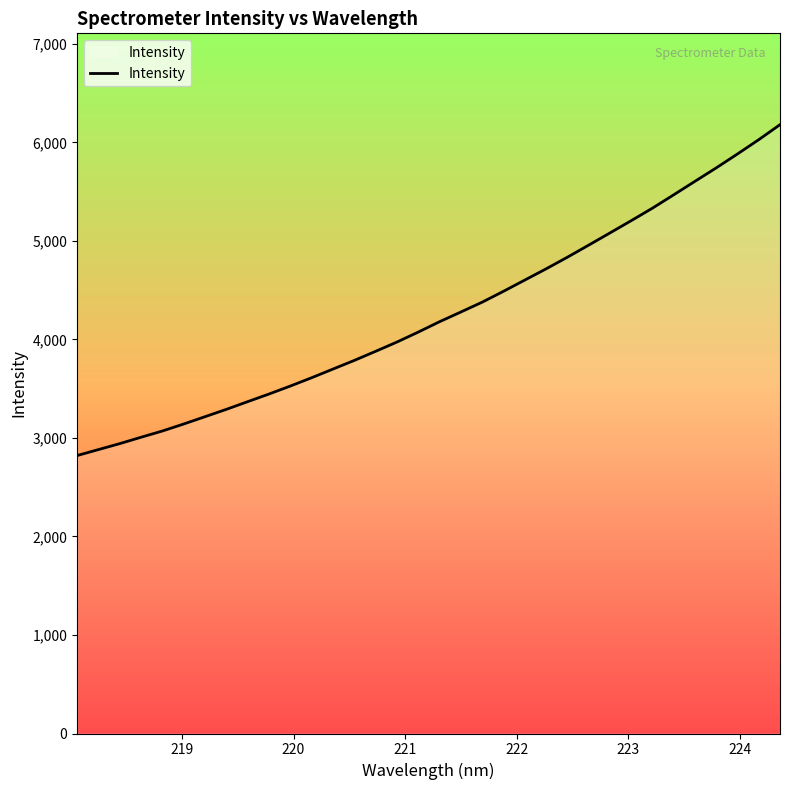

Reading right to left, list all the values displayed in this chart.

6179.8	6027.1	5882.1	5740.8	5604.3	5467.3	5331.6	5204.5	5079.7	4955.9	4833.3	4715.4	4601.6	4487.6	4377.2	4277.8	4179.3	4074.0	3972.9	3878.9	3786.6	3699.0	3611.0	3526.7	3445.6	3368.3	3290.1	3215.8	3141.6	3070.5	3007.2	2942.3	2881.9	2821.2